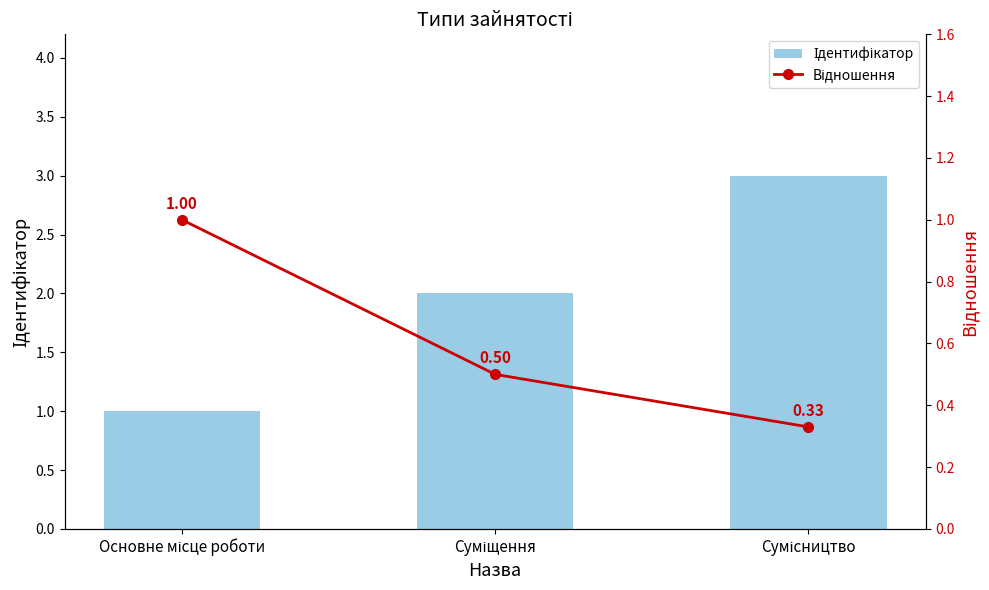

Which series has the largest total across all categories?

Ідентифікатор